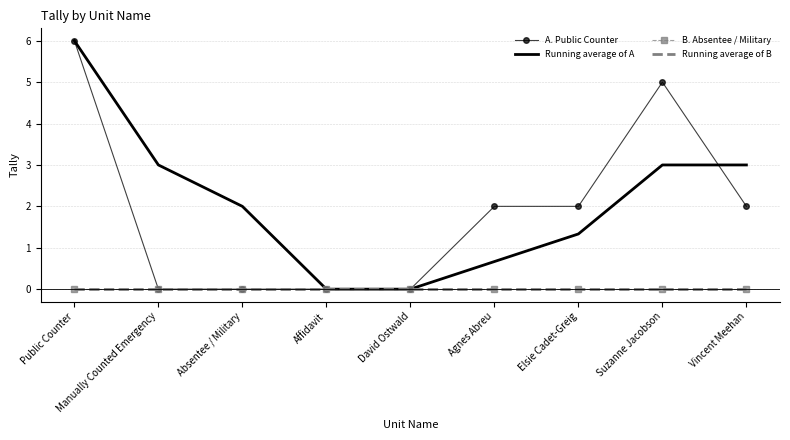

Is the value of Running average of B at Suzanne Jacobson greater than the value of A. Public Counter at Absentee / Military?

No